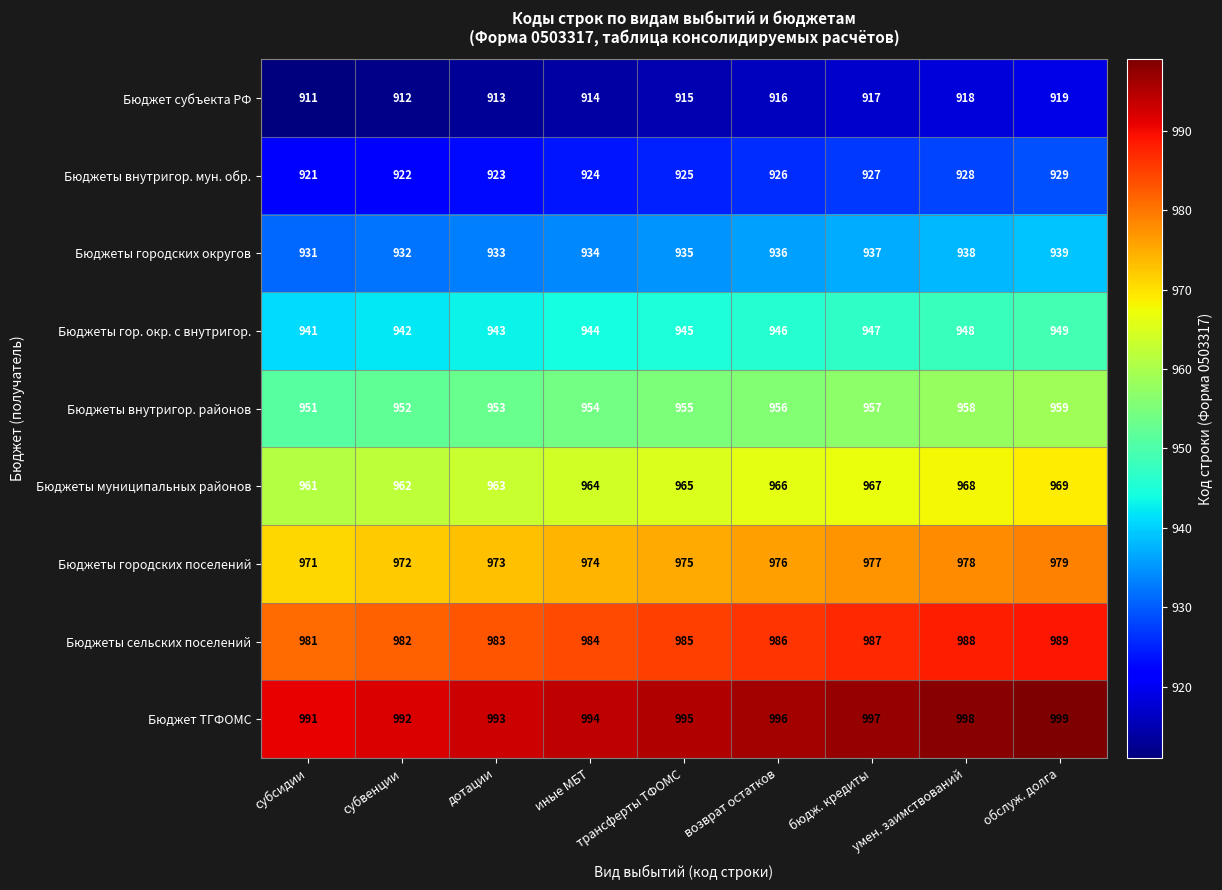

Is it true that Бюджеты внутригор. районов equals 552 at субвенции?

False